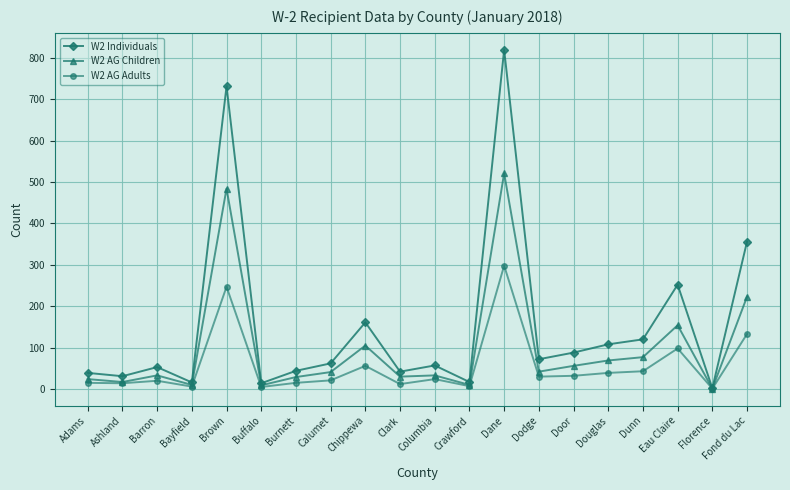

What is the maximum value shown in the chart?

819